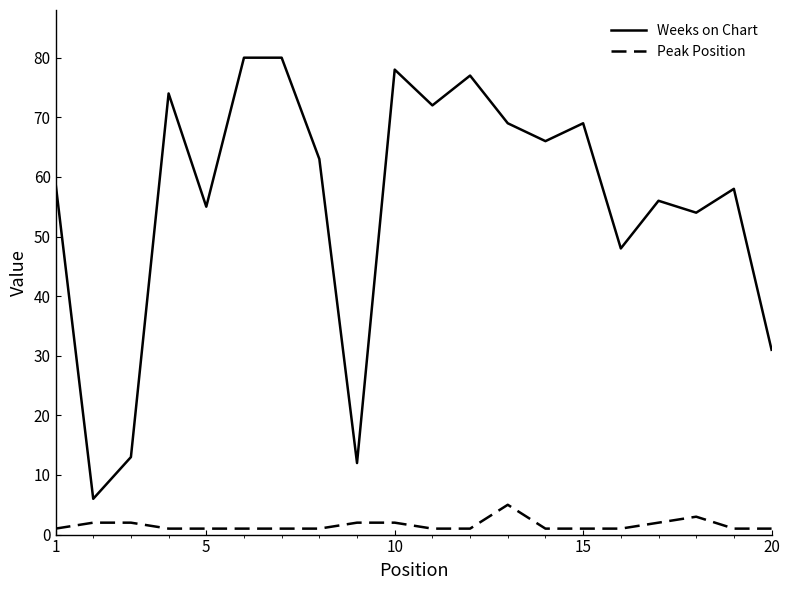

Which series has the largest total across all categories?

Weeks on Chart